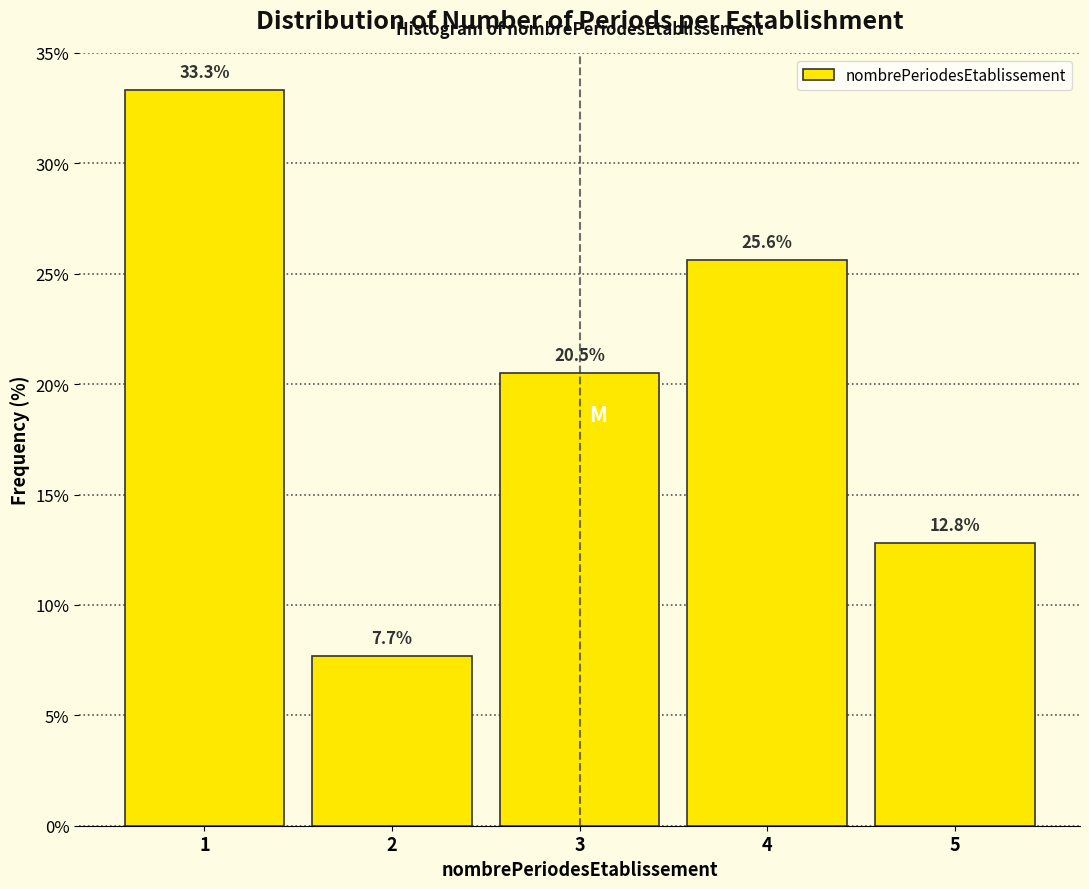

Reading left to right, transcribe this chart: for each bar, give the range it covers on the x-axis and its height.

0.5 to 1.5: 33.3
1.5 to 2.5: 7.7
2.5 to 3.5: 20.5
3.5 to 4.5: 25.6
4.5 to 5.5: 12.8